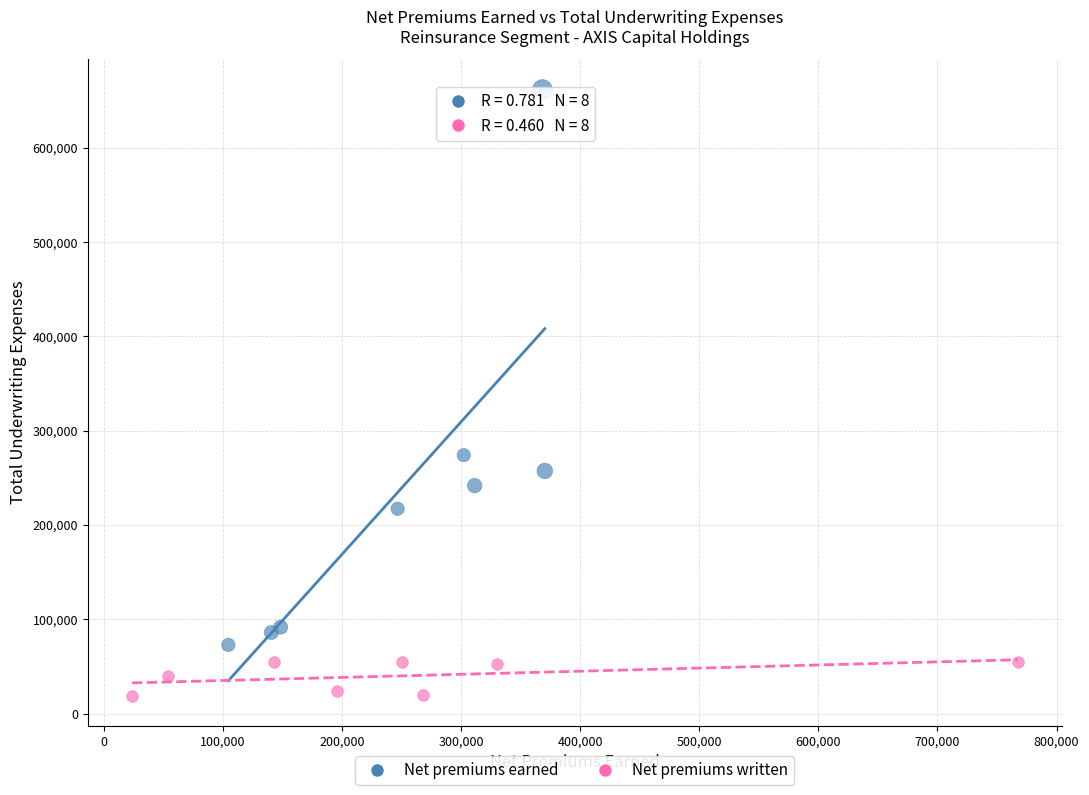

Which series has the largest Y range (max minus min)?

Net premiums earned